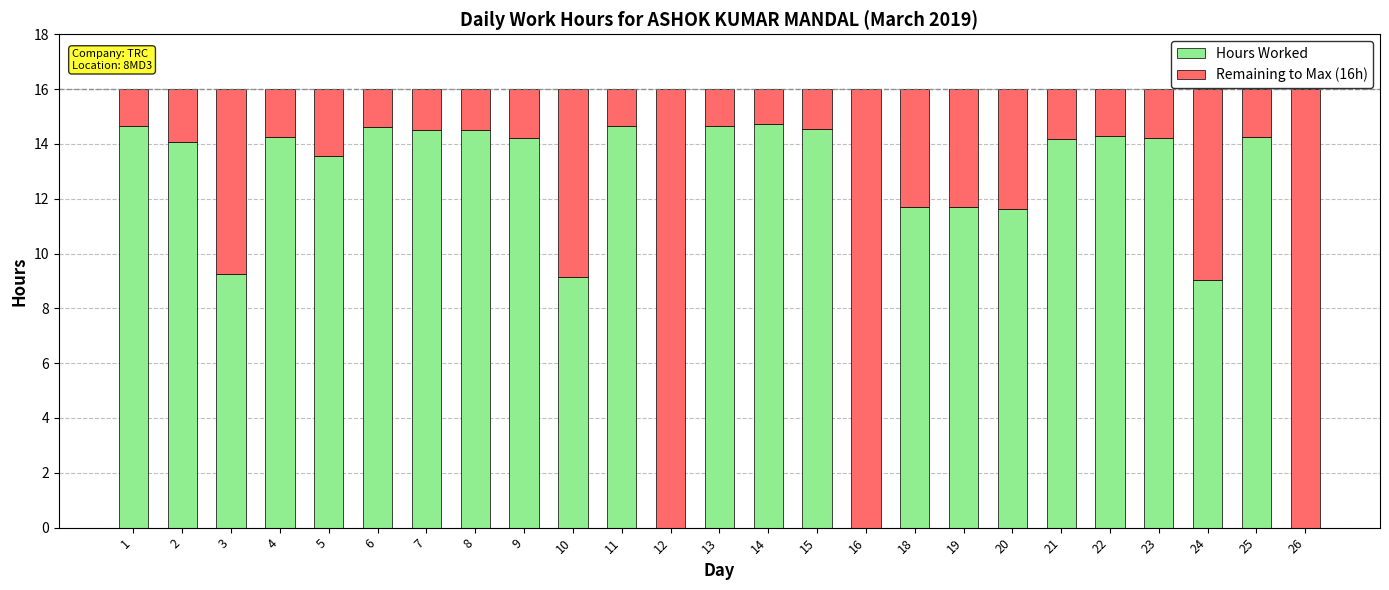

How many data points does each series have?

25